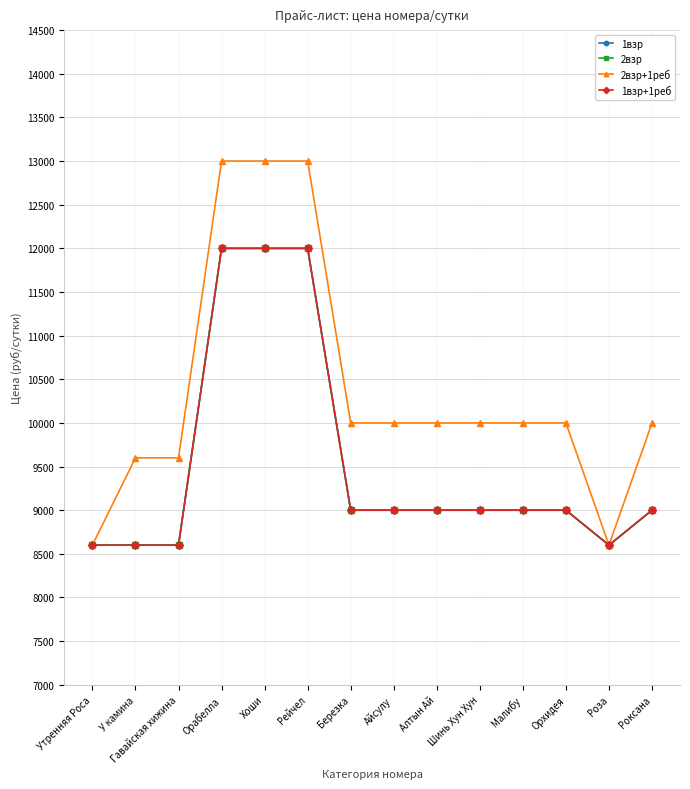

Is it true that 2взр equals 14772 at Малибу?

False